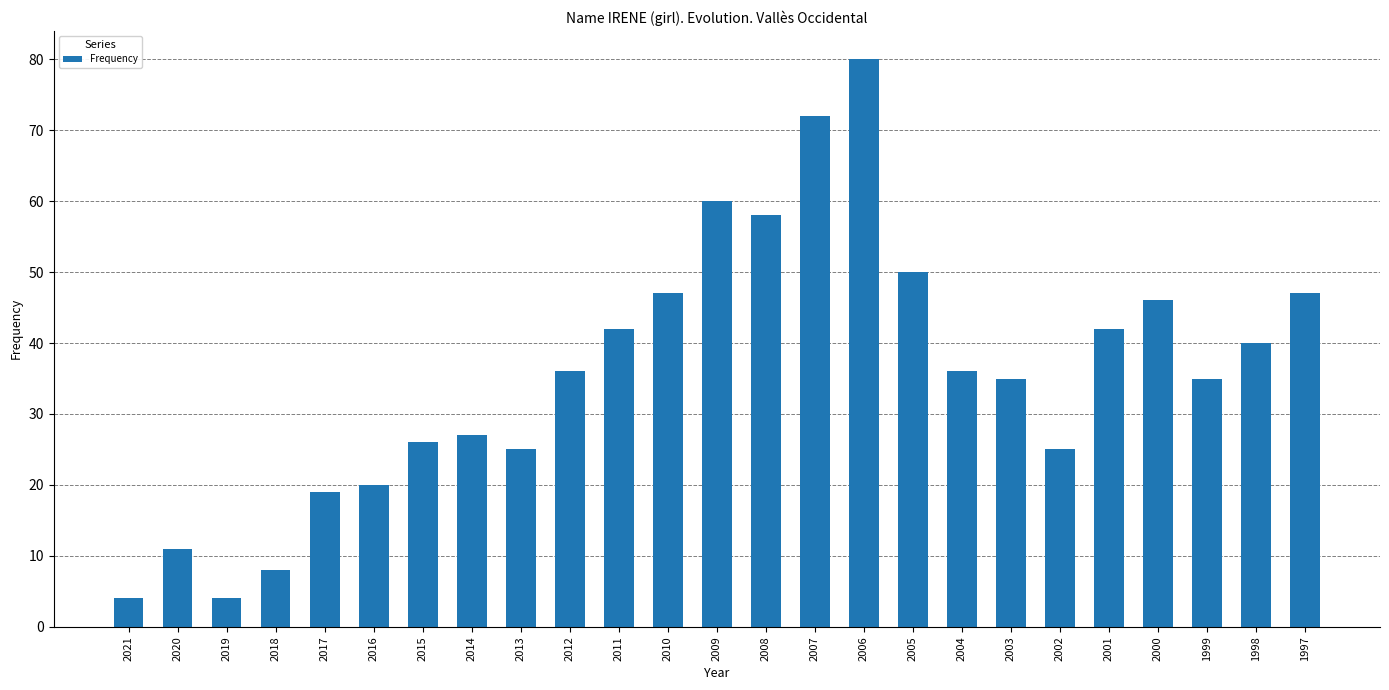

Does the chart contain any negative values?

No